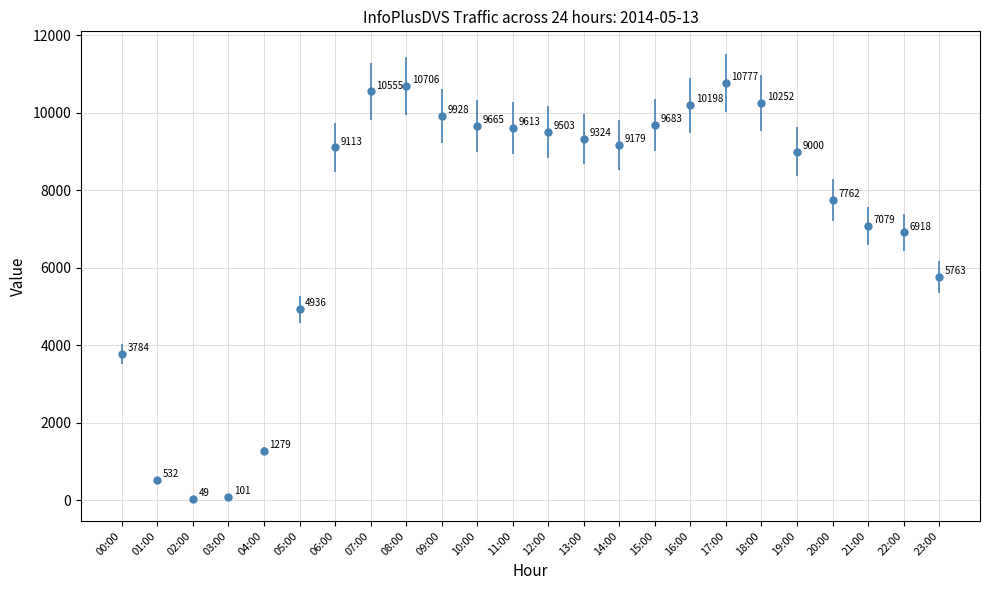

List the labels in order of value, smallest first.

02:00, 03:00, 01:00, 04:00, 00:00, 05:00, 23:00, 22:00, 21:00, 20:00, 19:00, 06:00, 14:00, 13:00, 12:00, 11:00, 10:00, 15:00, 09:00, 16:00, 18:00, 07:00, 08:00, 17:00